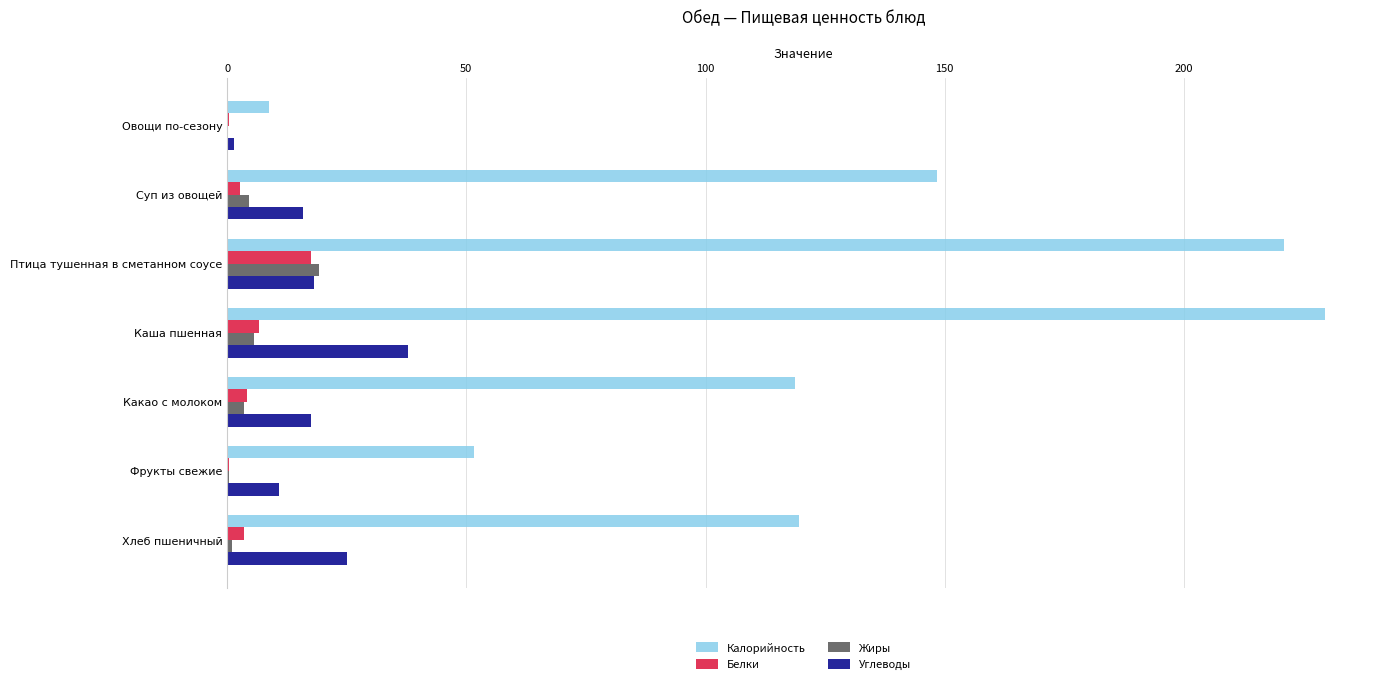

The Жиры series shows 19.3 at Птица тушенная в сметанном соусе. True or false?

True